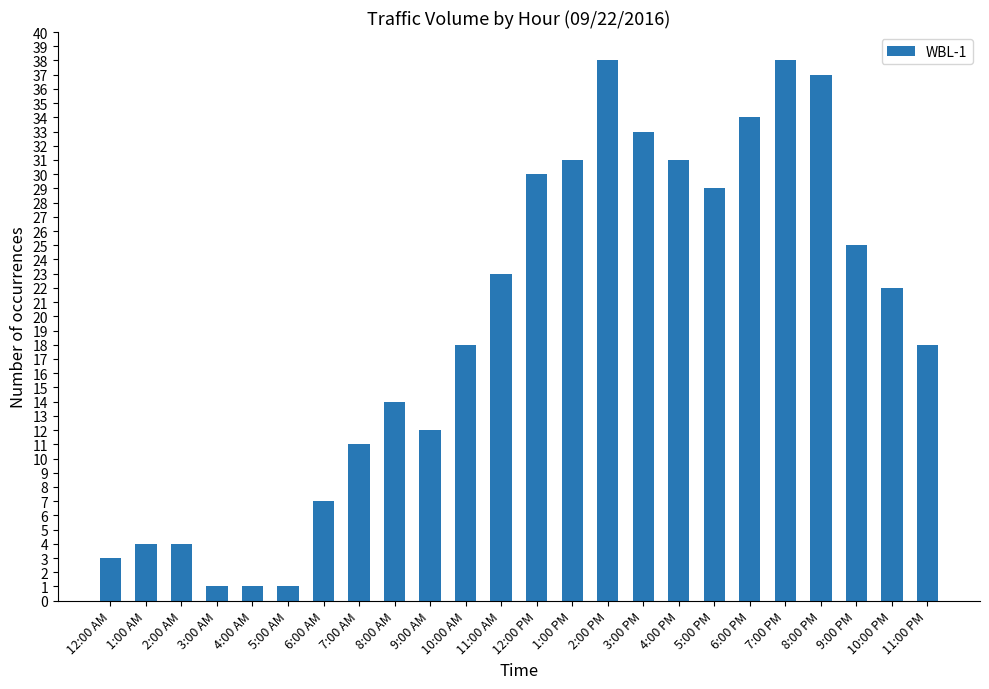

What is the label of the 17th bar from the right?

7:00 AM